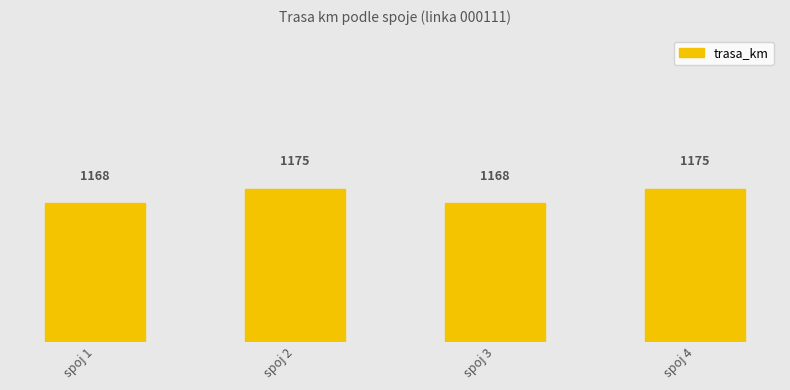

List the labels in order of value, largest first.

spoj 2, spoj 4, spoj 1, spoj 3